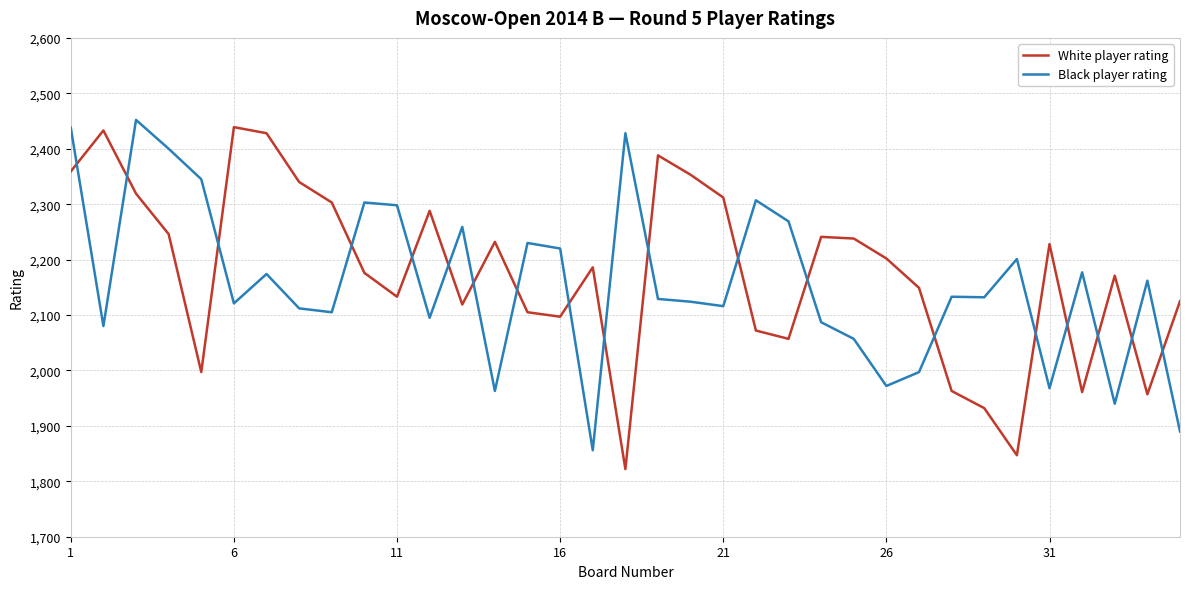

What is the difference between the maximum and minimum values in the Black player rating series?

596